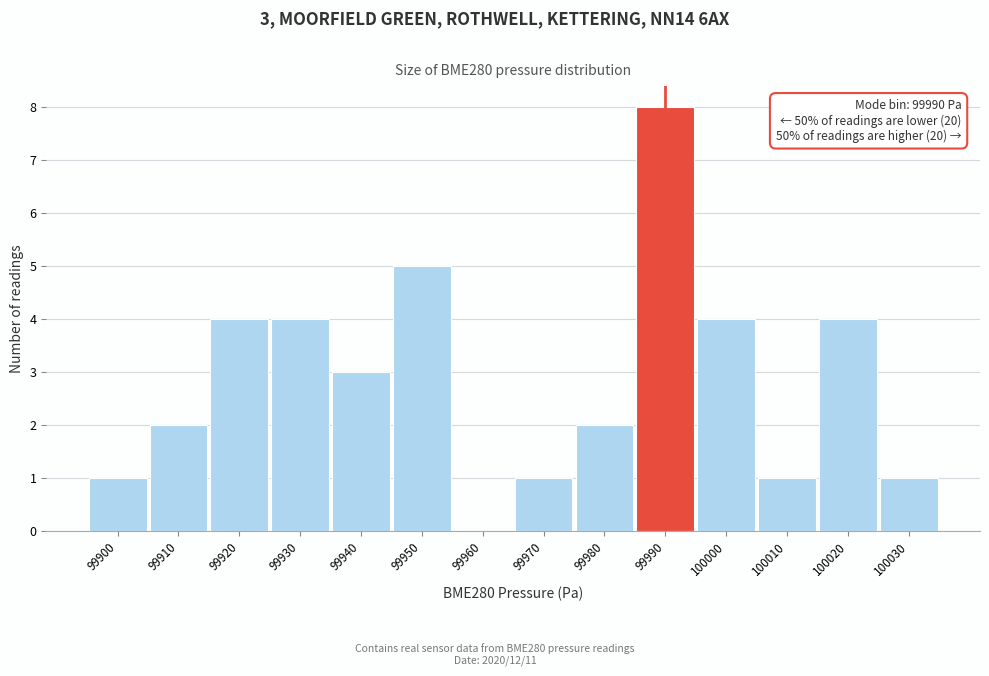

Which range on the x-axis has the tallest bar?

99985 to 99995